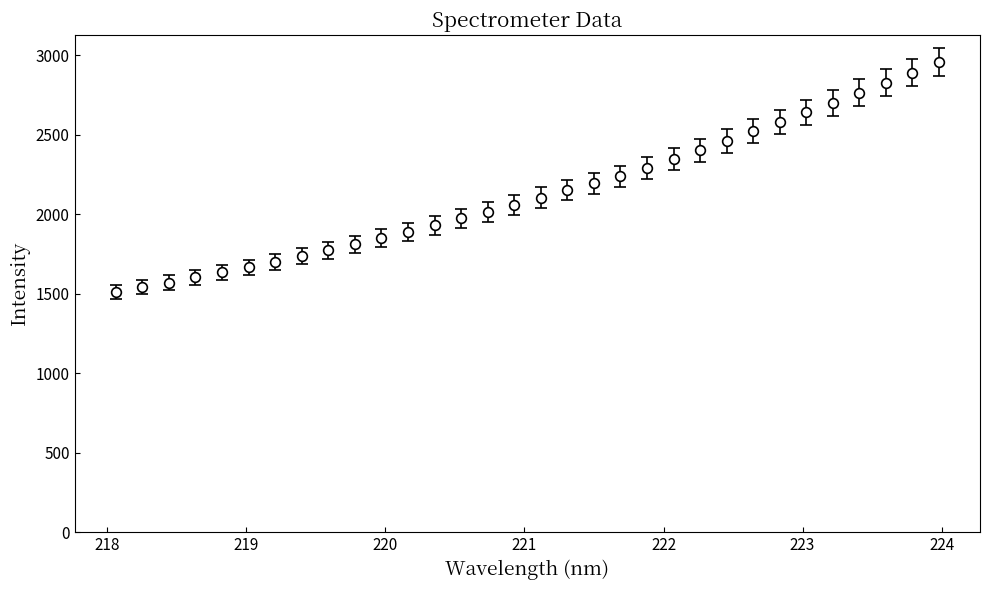

What is the greatest value displayed?

2959.4